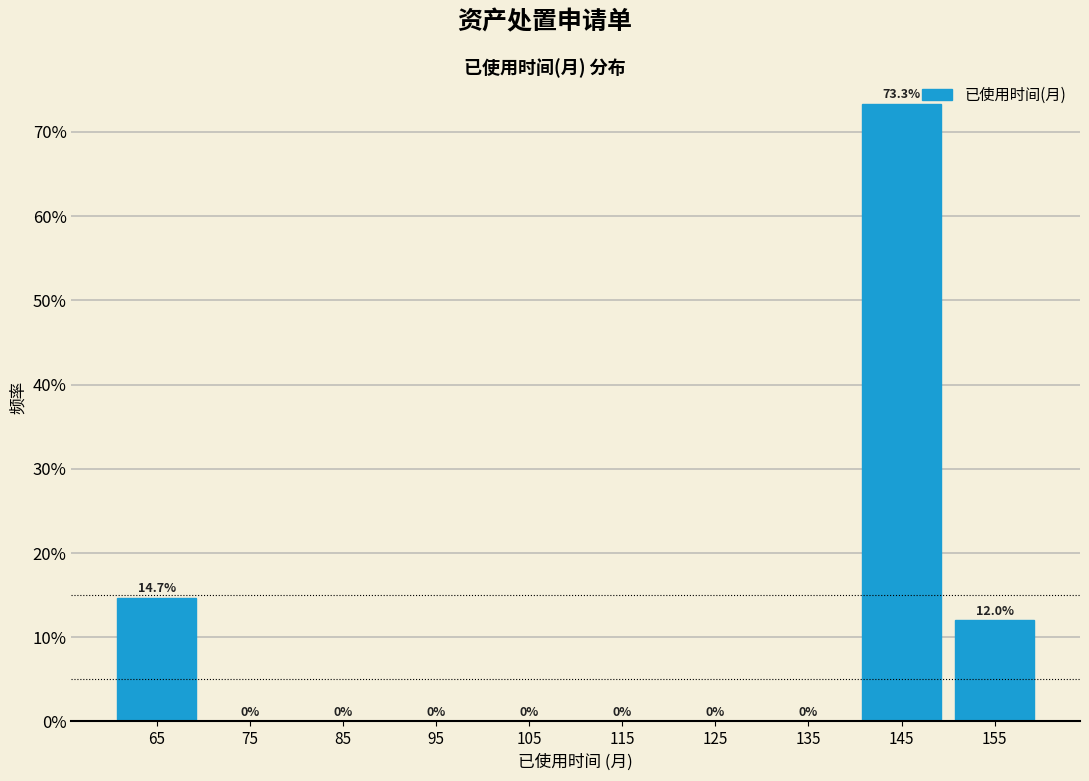

Over which range of the x-axis is the bar tallest?

140 to 150